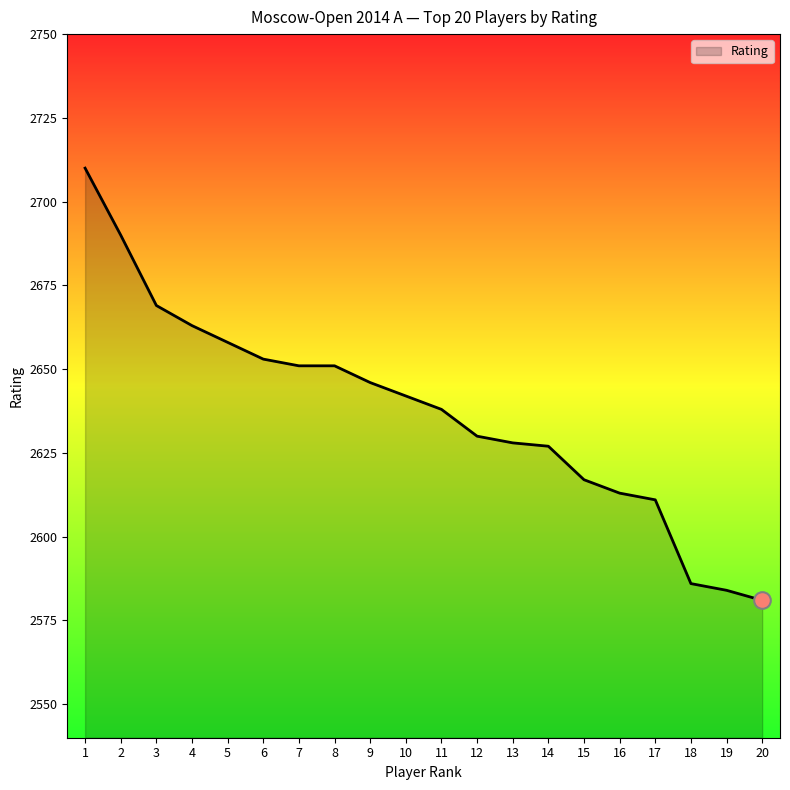

What is the change in value from 10 to 17?

-31